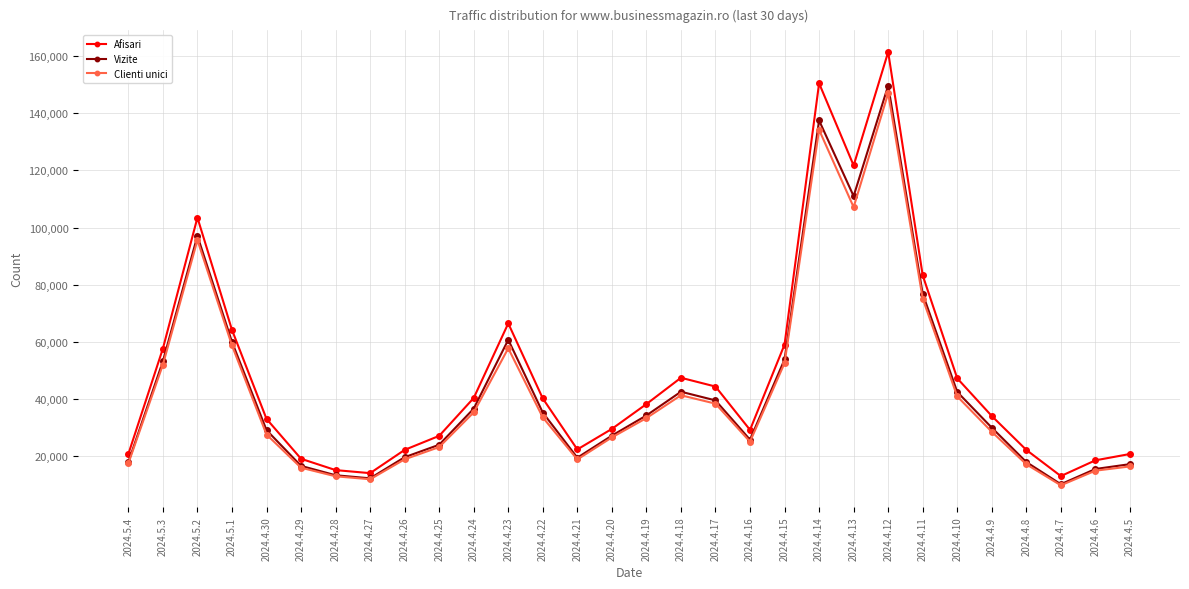

What is the minimum value for Clienti unici?

9842